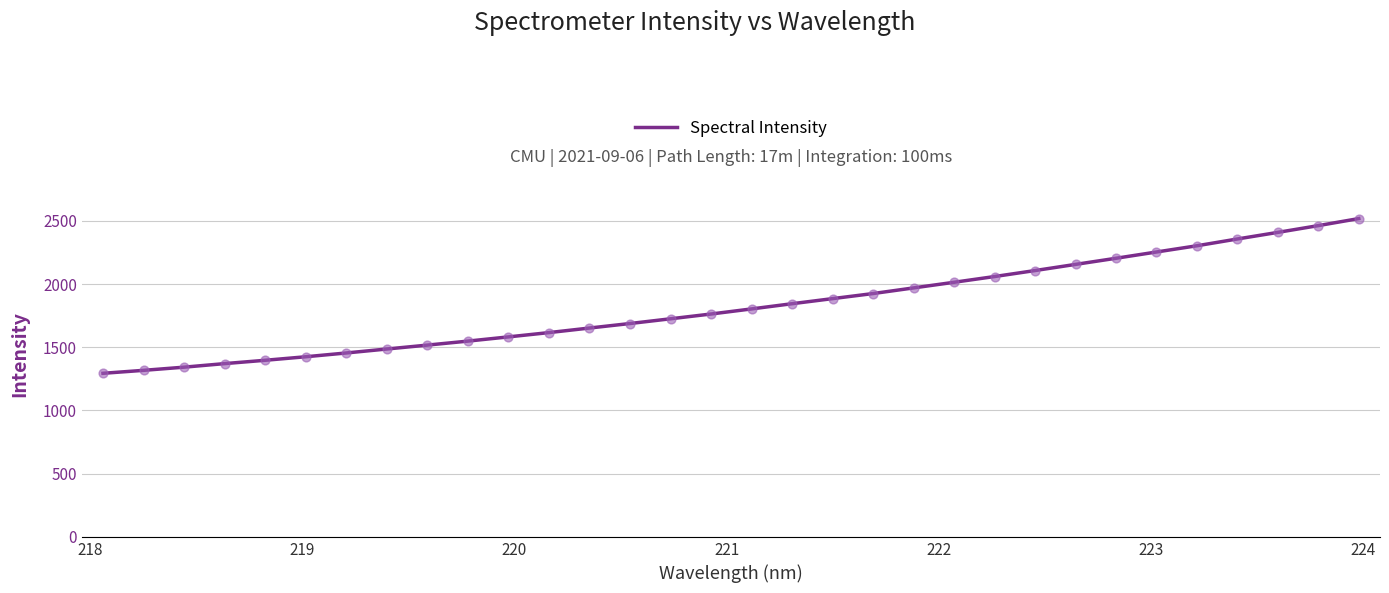

What is the maximum value shown in the chart?

2517.6